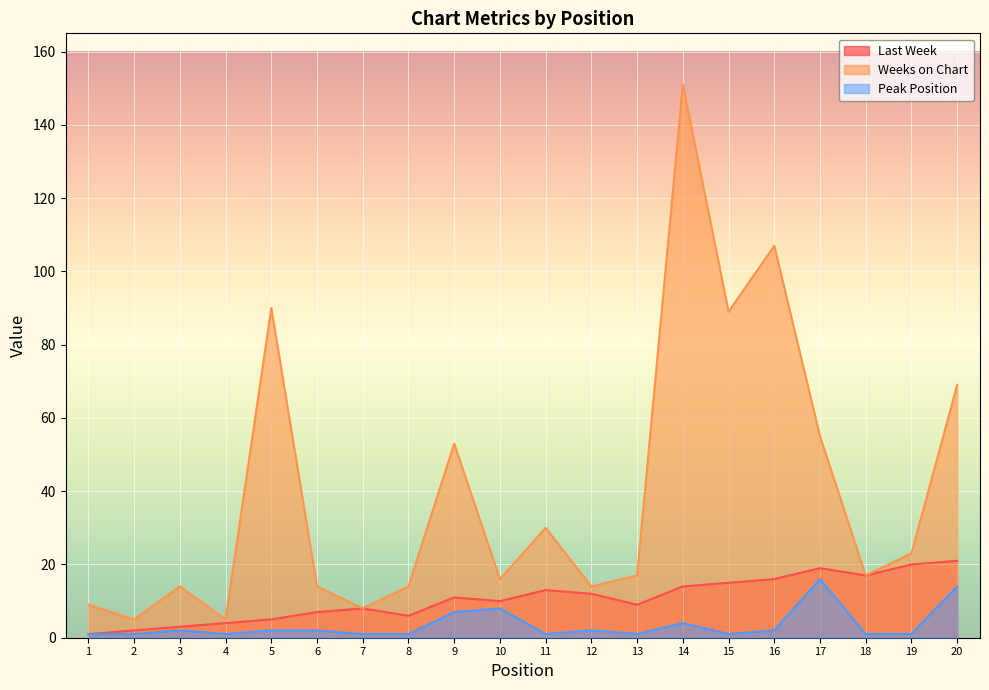

True or false: Peak Position and Last Week cross at least once.

False